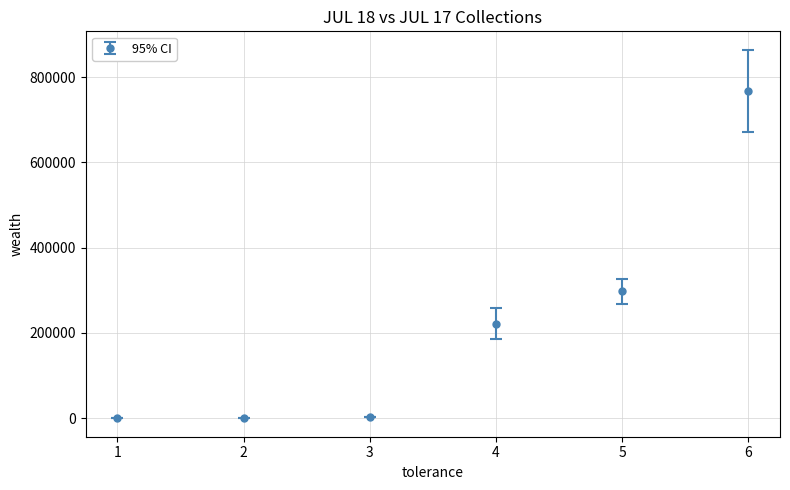

Is it true that the value at 5 is 108577.2?

False